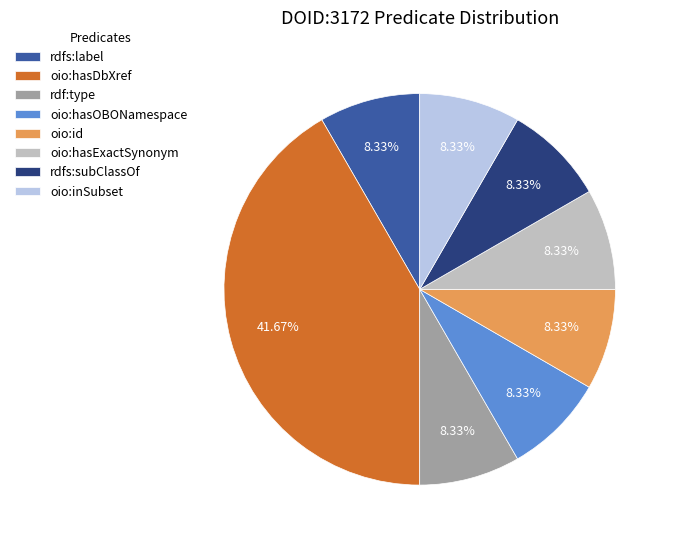

Count the number of slices in the pie.

8